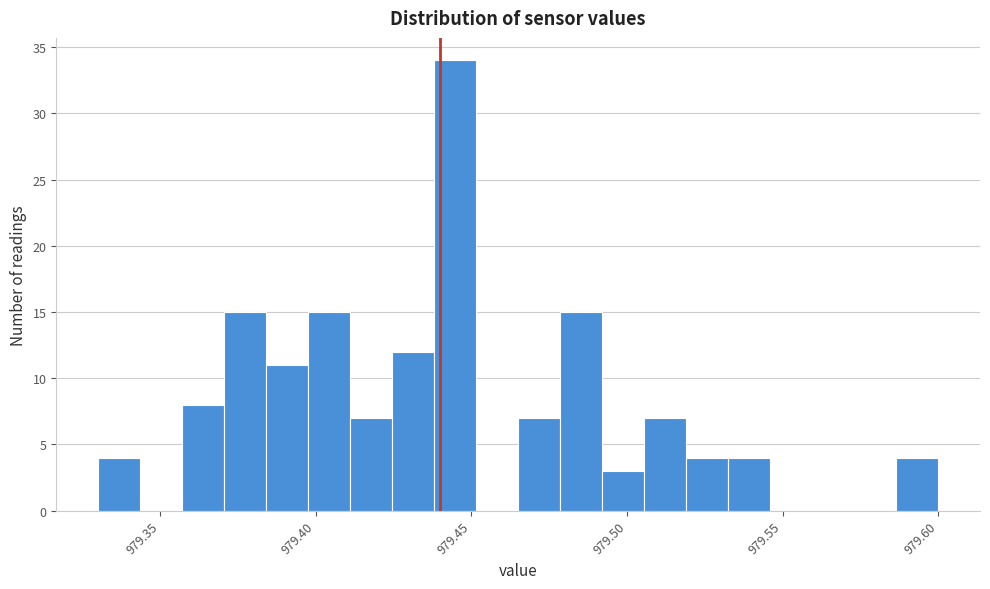

Read against the x-axis, roughly where is the centre of the tallest bar?

979.445